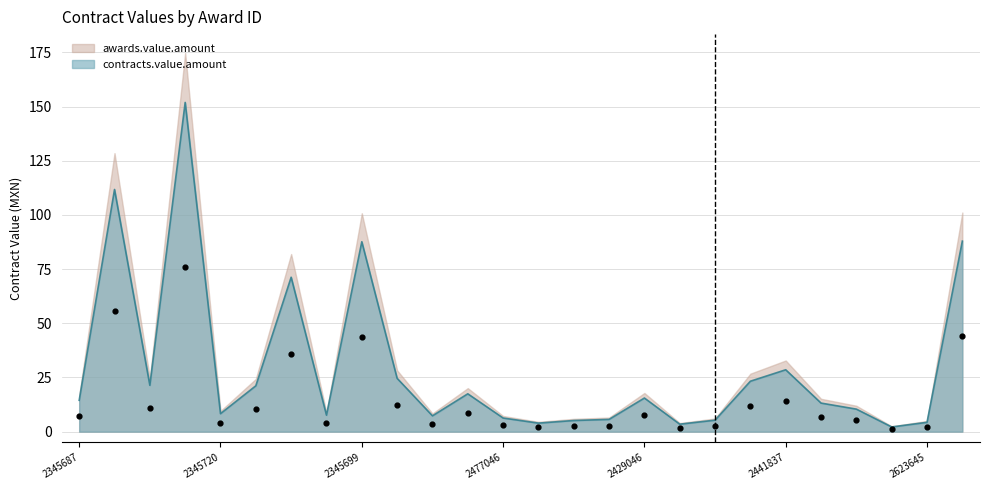

Is the value of awards.value.amount at 2564167 greater than the value of contracts.value.amount at 2345743?

No